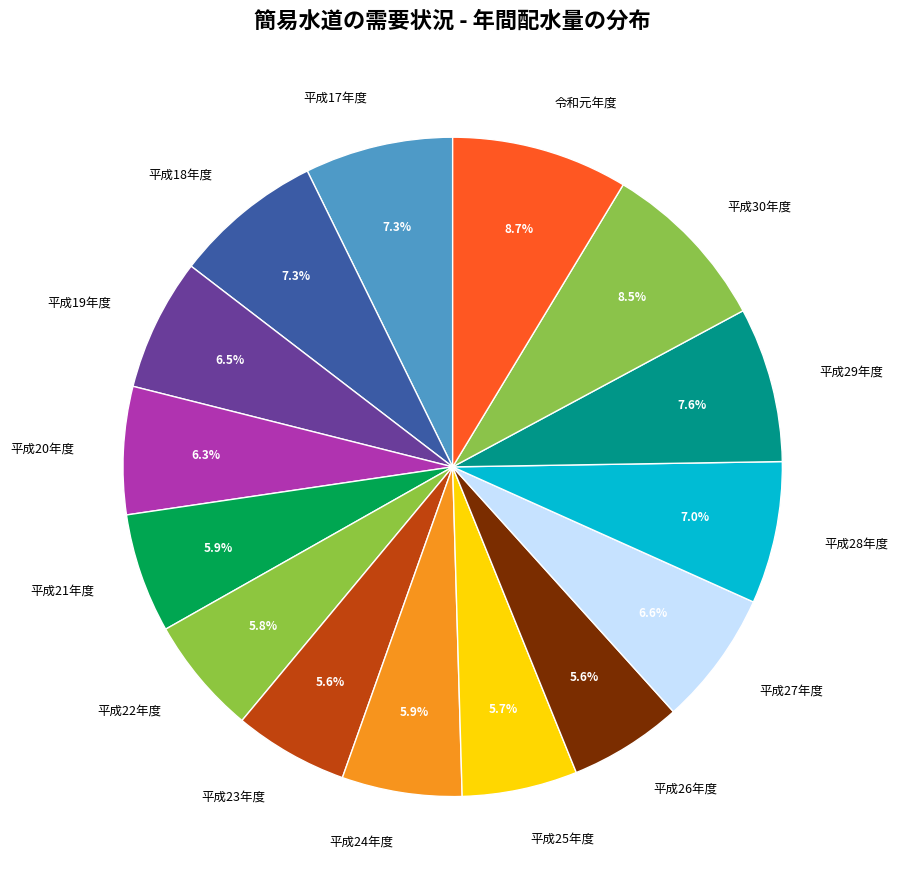

To the nearest percent, what portion does 平成20年度 represent?

6%